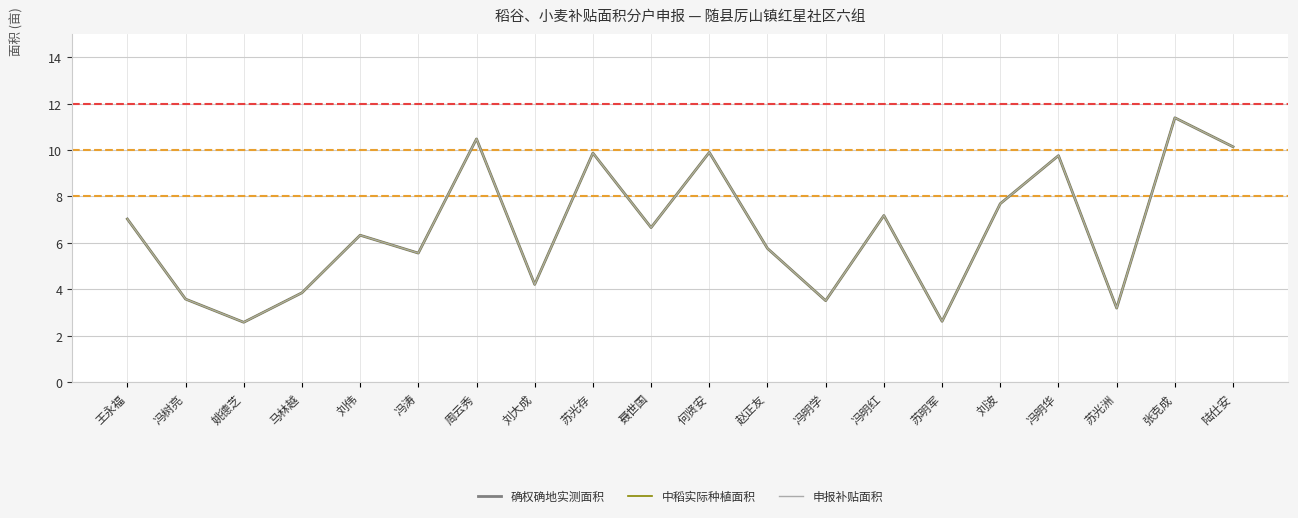

Reading left to right, transcribe all the data shown in this chart.

确权确地实测面积: 王永福=7.0	冯树亮=3.6	姚德芝=2.6	马林越=3.9	刘伟=6.3	冯涛=5.6	周云秀=10.5	刘大成=4.2	苏光存=9.9	聂世国=6.7	何贤安=9.9	赵正友=5.8	冯明学=3.5	冯明红=7.2	苏明军=2.6	刘波=7.7	冯明华=9.8	苏光洲=3.2	张克成=11.4	陆仕安=10.1
中稻实际种植面积: 王永福=7.0	冯树亮=3.6	姚德芝=2.6	马林越=3.9	刘伟=6.3	冯涛=5.6	周云秀=10.5	刘大成=4.2	苏光存=9.9	聂世国=6.7	何贤安=9.9	赵正友=5.8	冯明学=3.5	冯明红=7.2	苏明军=2.6	刘波=7.7	冯明华=9.8	苏光洲=3.2	张克成=11.4	陆仕安=10.1
申报补贴面积: 王永福=7.0	冯树亮=3.6	姚德芝=2.6	马林越=3.9	刘伟=6.3	冯涛=5.6	周云秀=10.5	刘大成=4.2	苏光存=9.9	聂世国=6.7	何贤安=9.9	赵正友=5.8	冯明学=3.5	冯明红=7.2	苏明军=2.6	刘波=7.7	冯明华=9.8	苏光洲=3.2	张克成=11.4	陆仕安=10.1